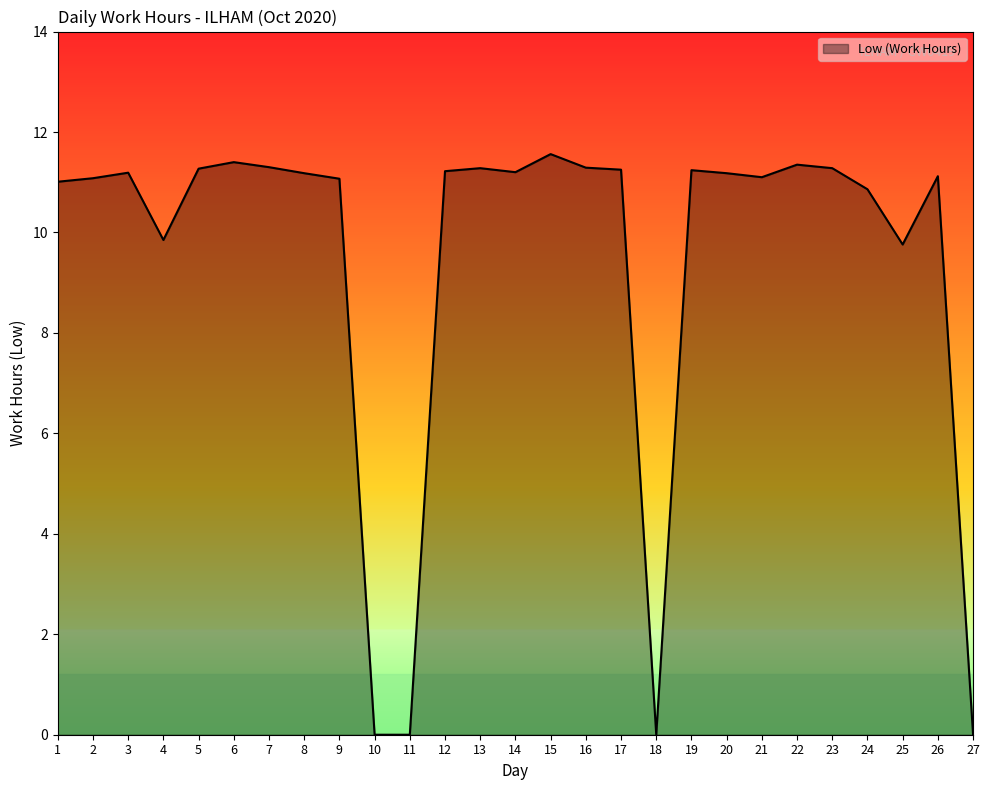

True or false: the data shows 11.3 at 22.

True